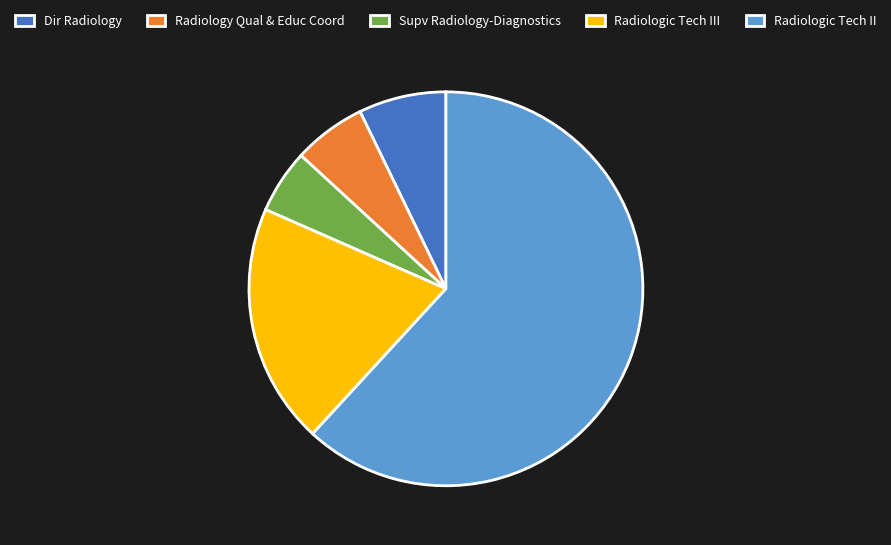

Which has a higher value, Radiologic Tech III or Radiology Qual & Educ Coord?

Radiologic Tech III